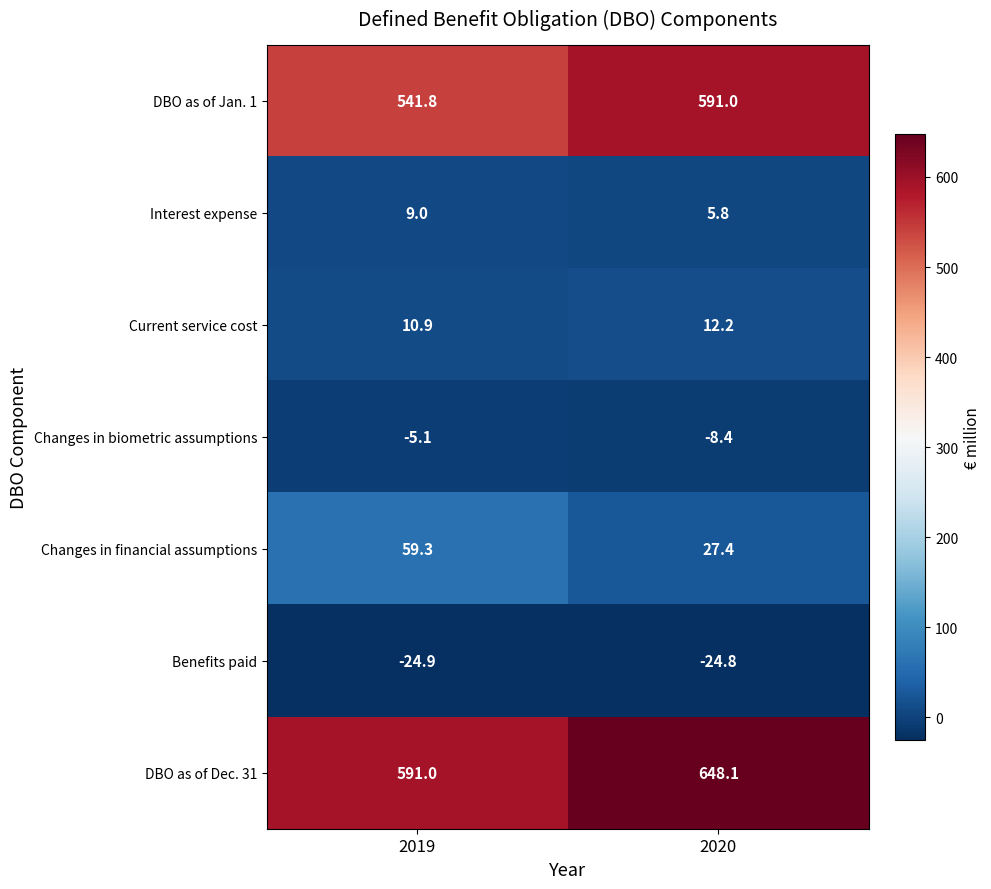

Reading left to right, transcribe all the data shown in this chart.

DBO as of Jan. 1: 541.8	591.0
Interest expense: 9.0	5.8
Current service cost: 10.9	12.2
Changes in biometric assumptions: -5.1	-8.4
Changes in financial assumptions: 59.3	27.4
Benefits paid: -24.9	-24.8
DBO as of Dec. 31: 591.0	648.1